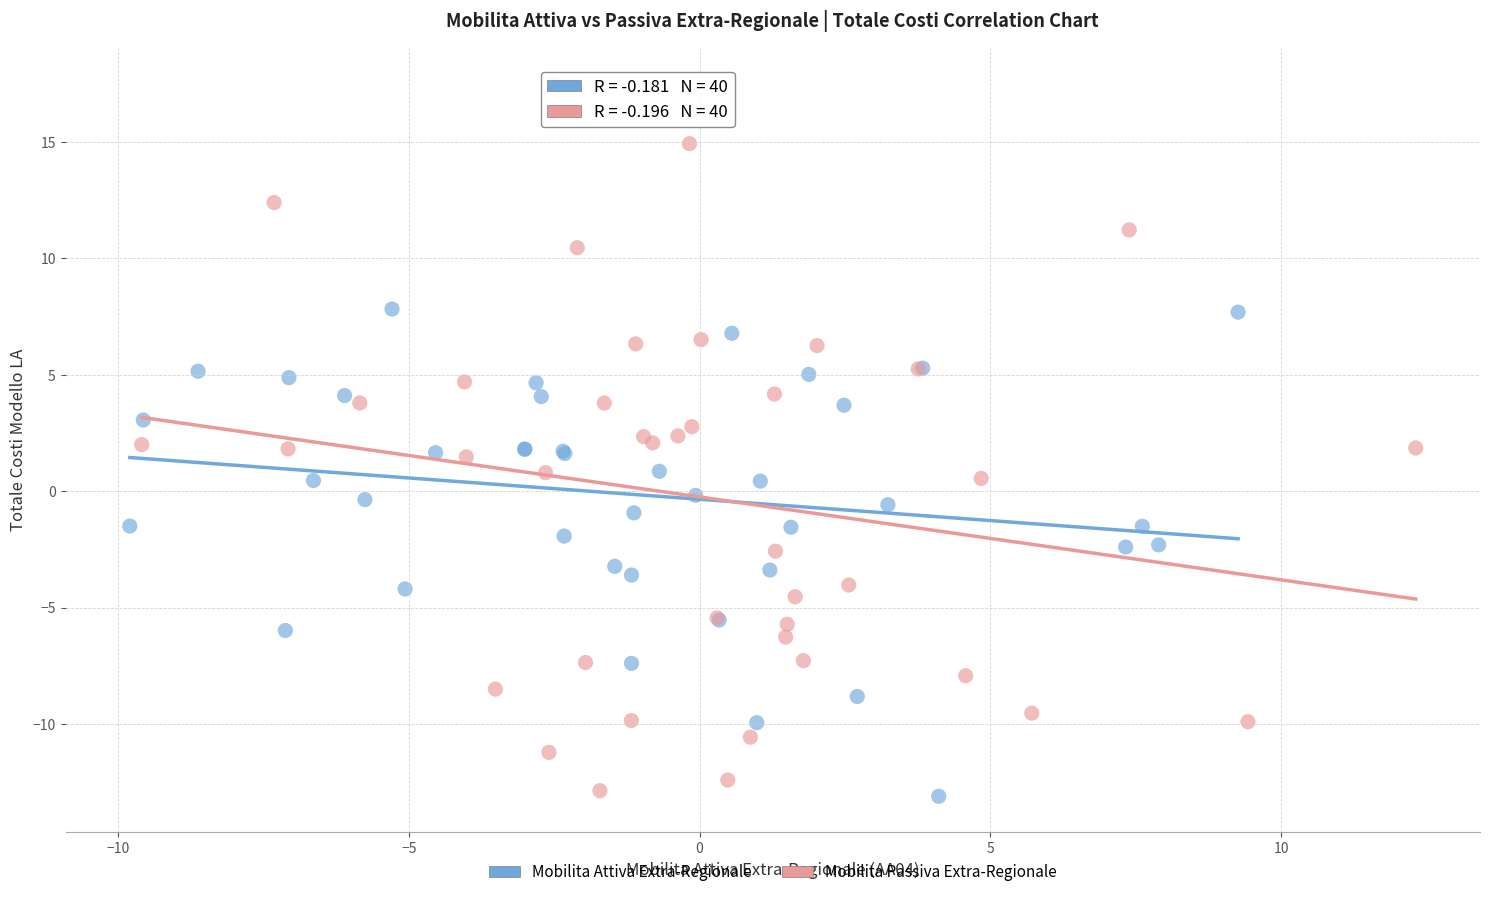

Which series has the largest Y range (max minus min)?

Mobilita Passiva Extra-Regionale